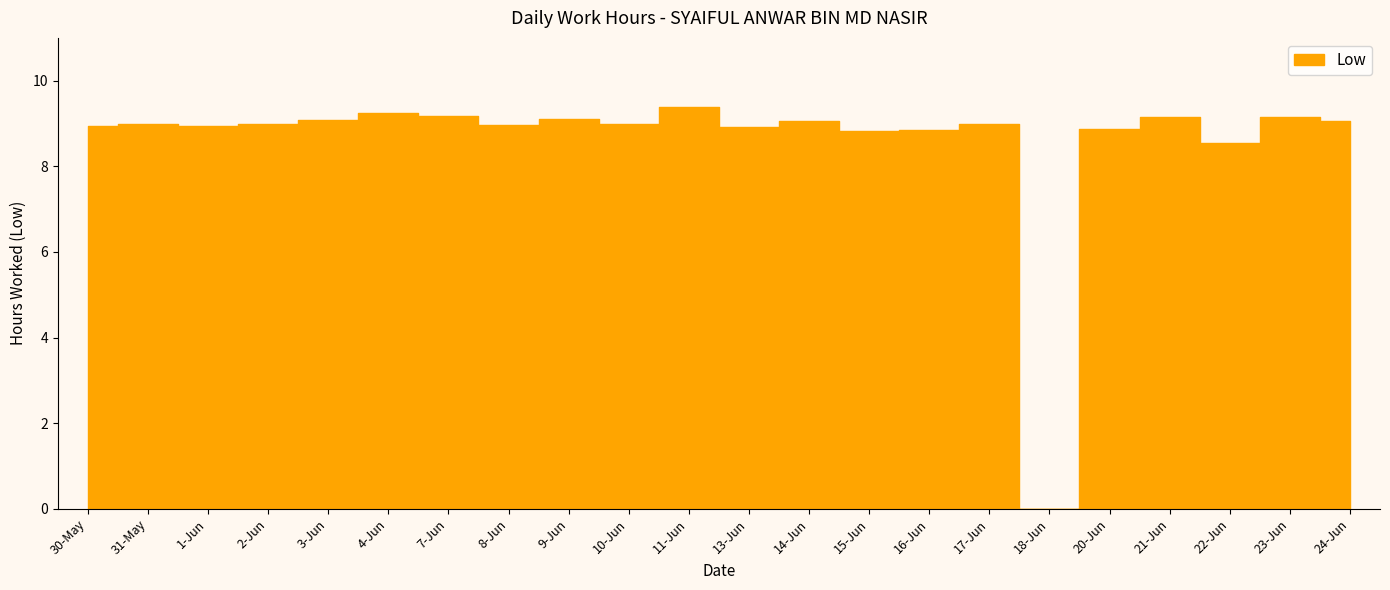

True or false: the data shows 2.0 at 2-Jun.

False